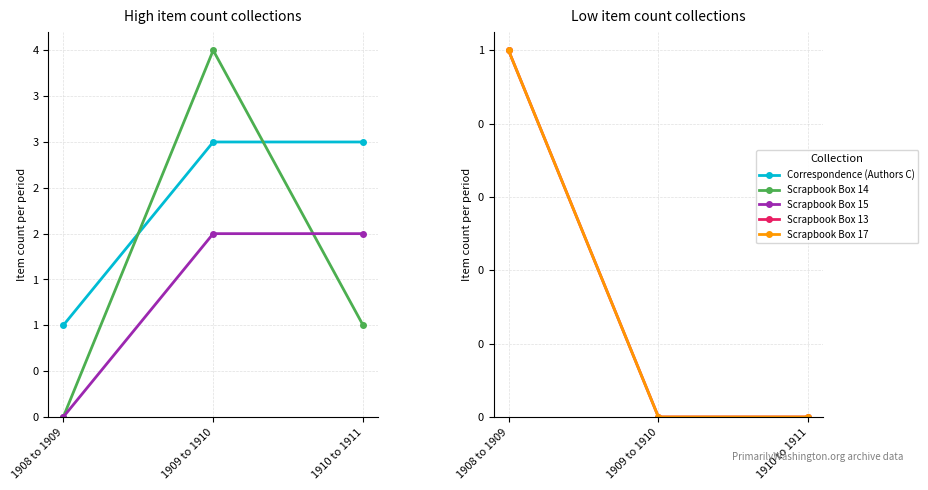

How many lines are shown in the chart?

5